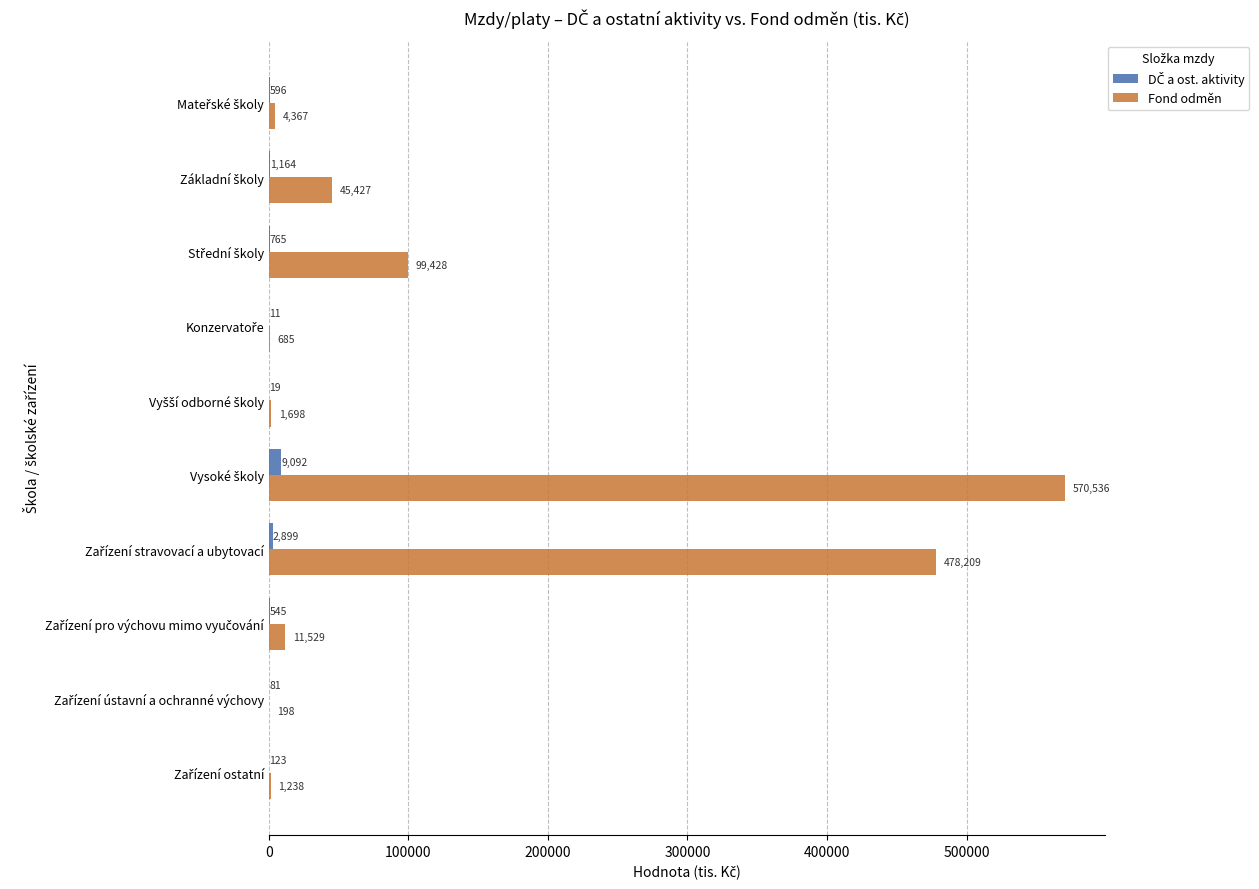

What is the maximum value shown in the chart?

570535.6